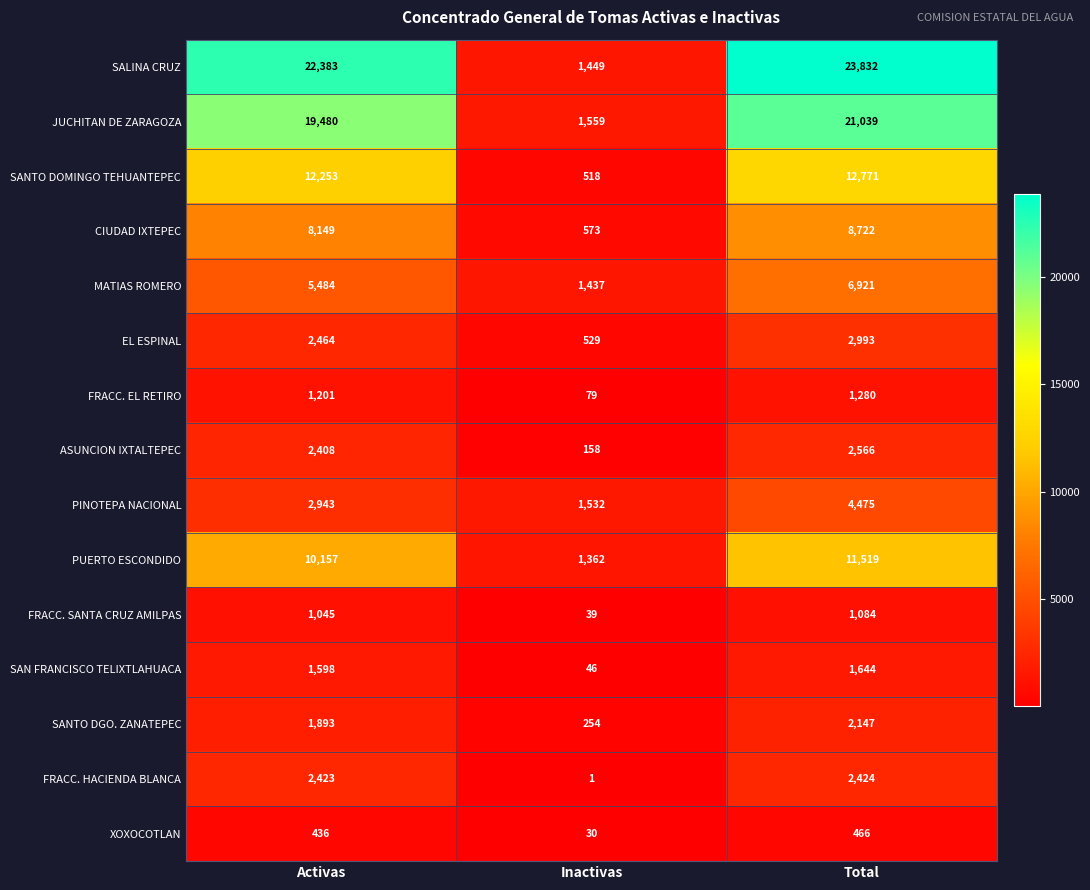

Where is PINOTEPA NACIONAL nearest to the value 3003?

Activas